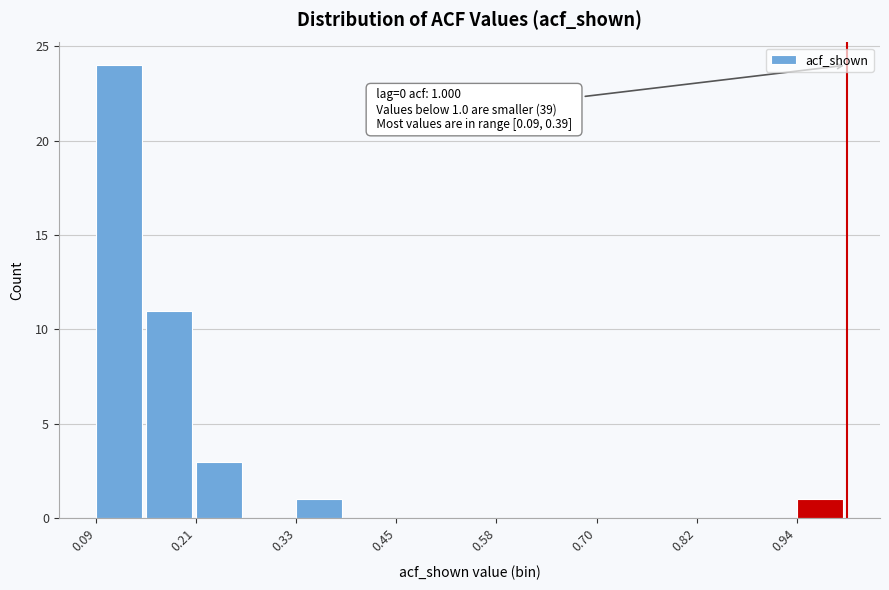

Read against the x-axis, roughly where is the centre of the tallest bar?

0.12